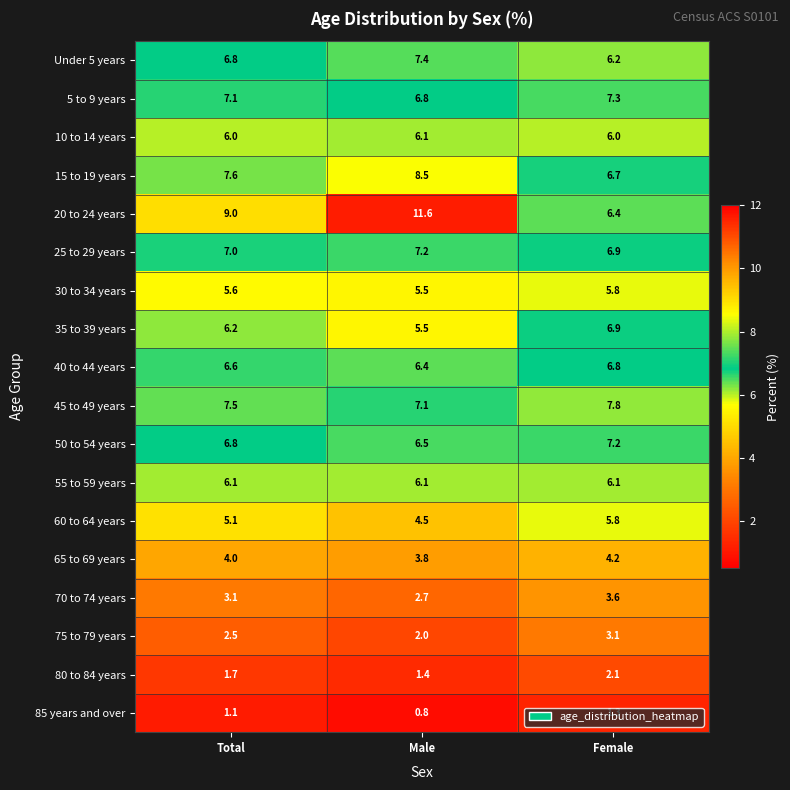

Rank the categories by 20 to 24 years value from lowest to highest.

Female, Total, Male